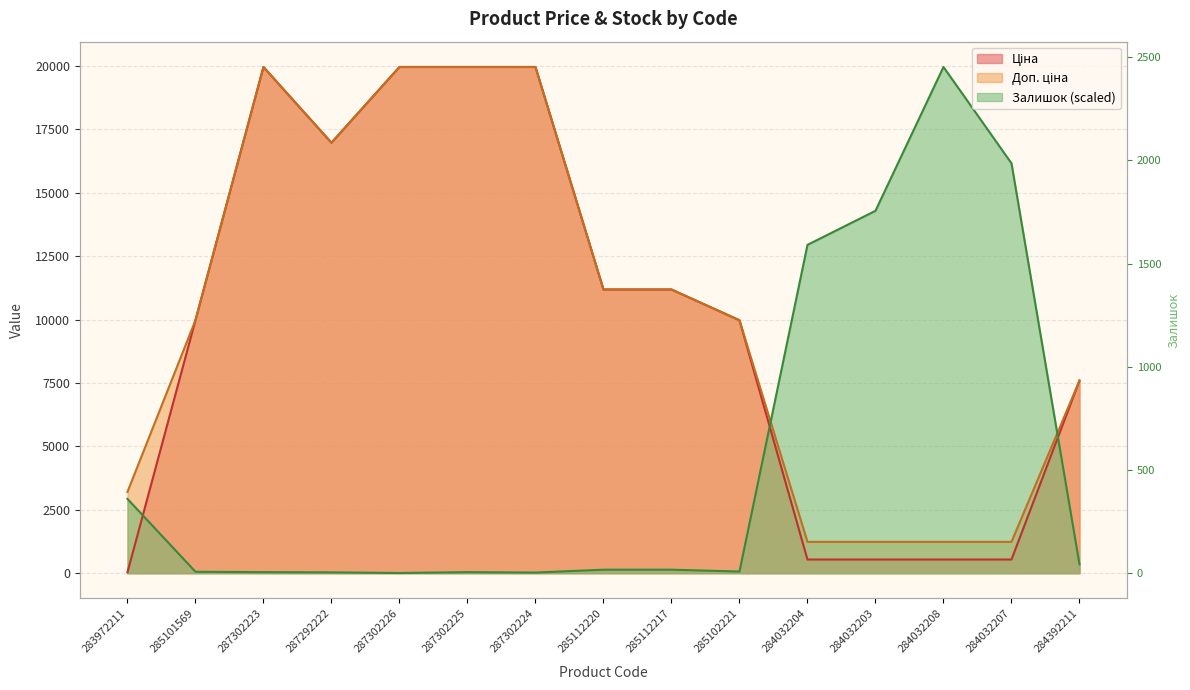

Does the chart have visible grid lines?

Yes